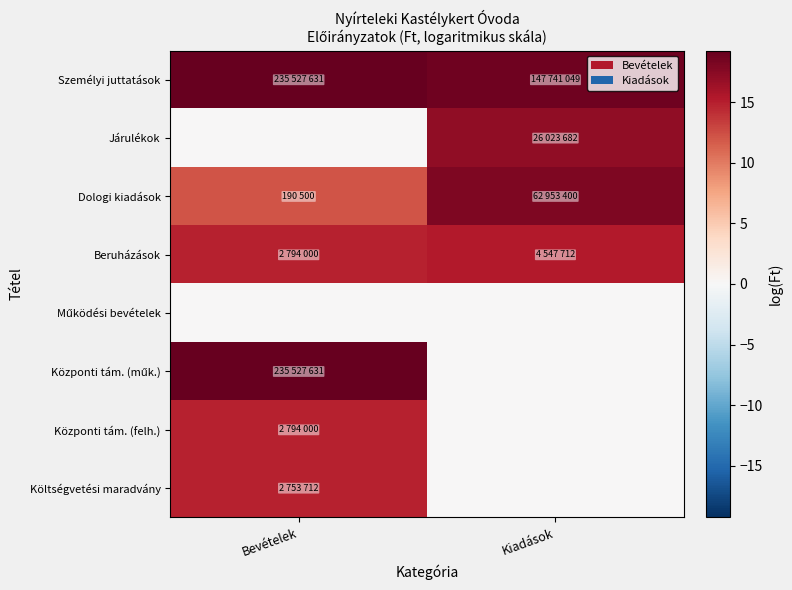

Between Bevételek and Kiadások, which is larger?

Bevételek